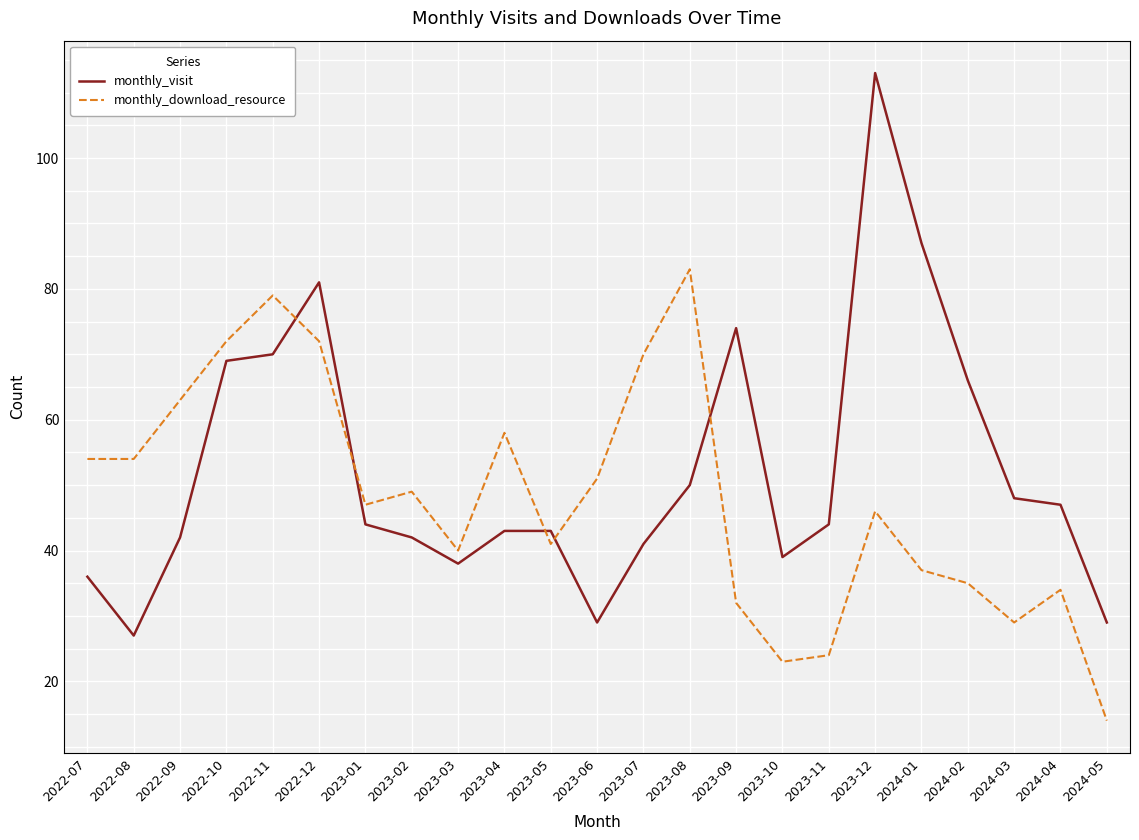

What position from the left is 2022-09?

3